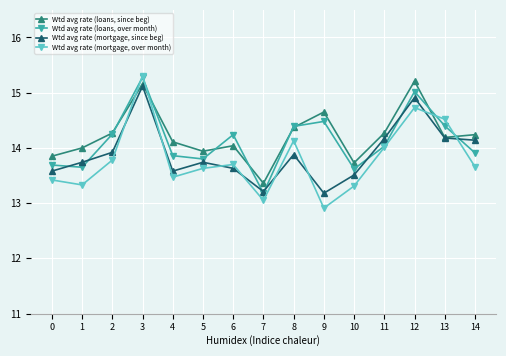

Rank the series by their average value, from highest to lowest.

Wtd avg rate (loans, since beg), Wtd avg rate (loans, over month), Wtd avg rate (mortgage, since beg), Wtd avg rate (mortgage, over month)